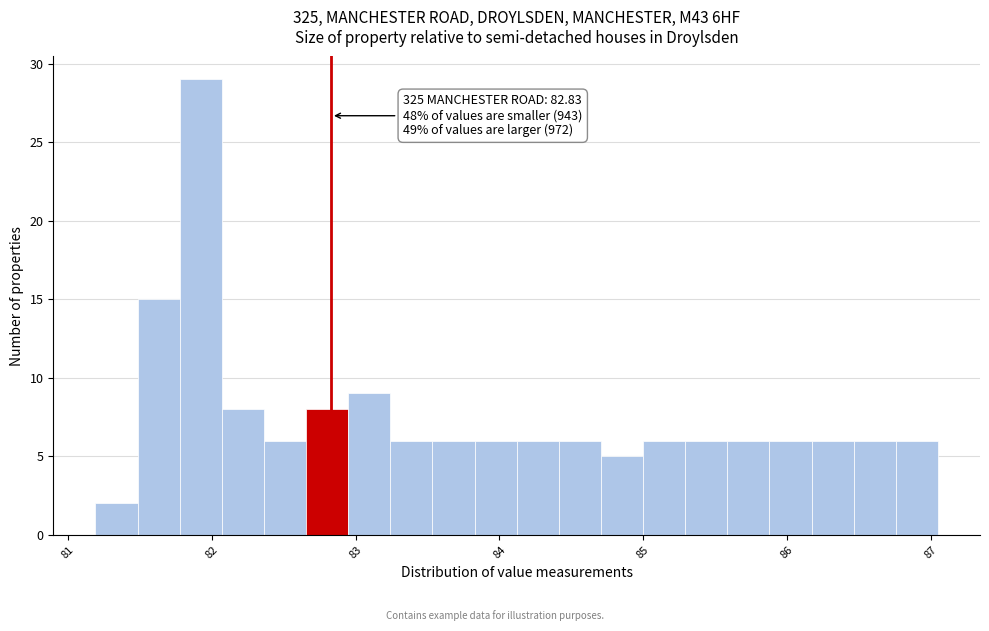

Read against the x-axis, roughly where is the centre of the tallest bar?

81.9